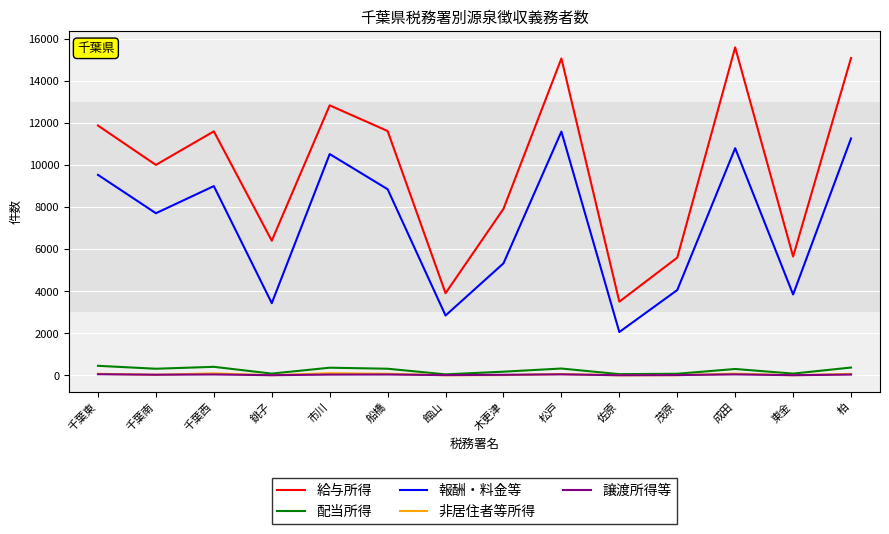

What is the smallest value displayed?

7